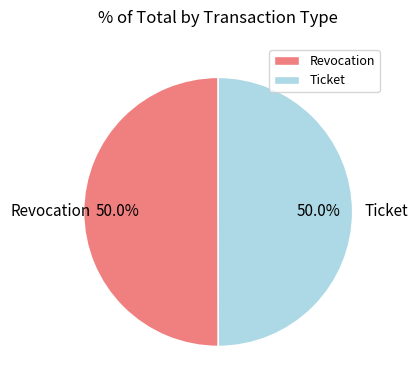

What percentage is the Ticket slice, to the nearest percent?

50%